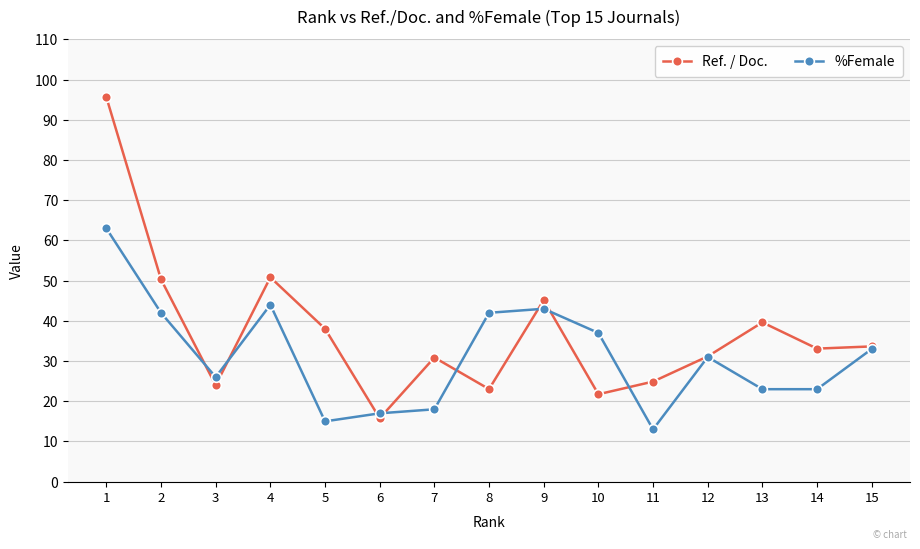

Does the chart display data point markers on the line(s)?

Yes